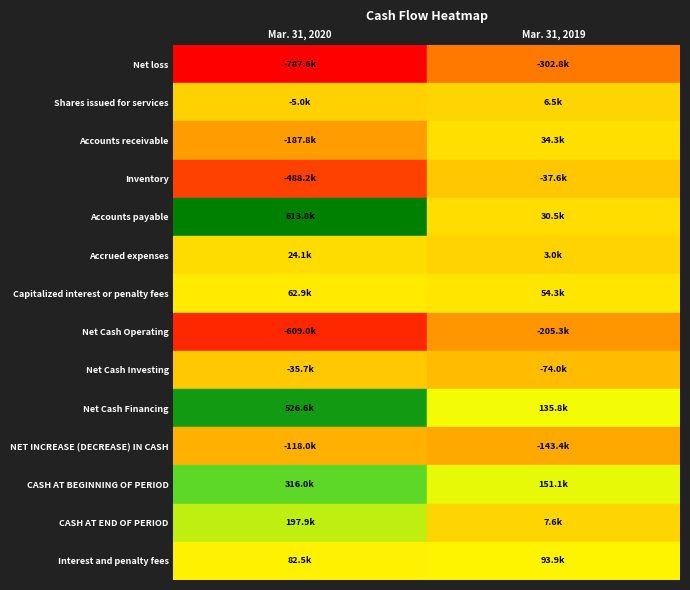

Count the NET INCREASE (DECREASE) IN CASH values in the range -143446 to -118012.

2